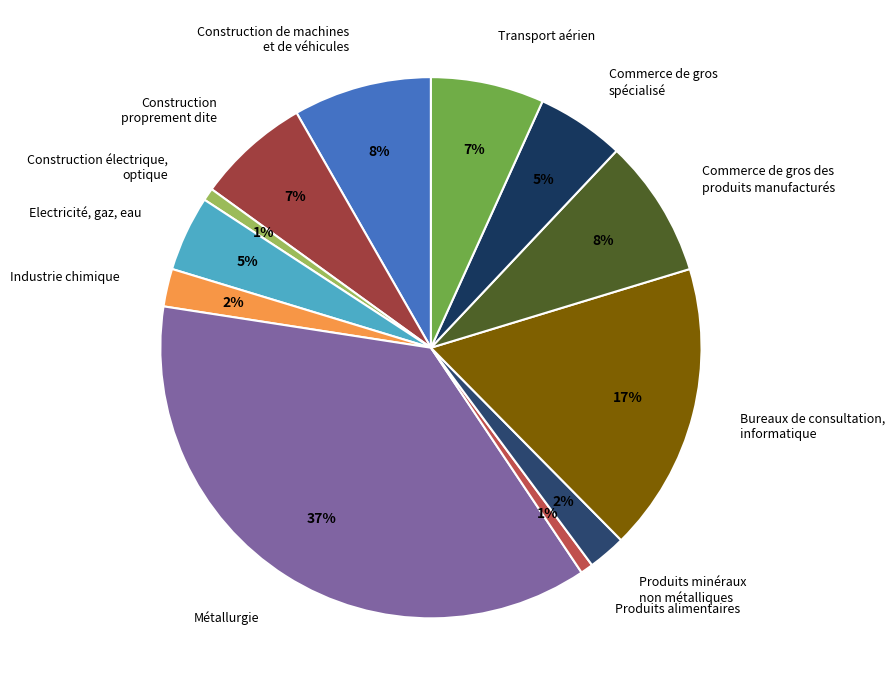

To the nearest percent, what portion does Transport aérien represent?

7%